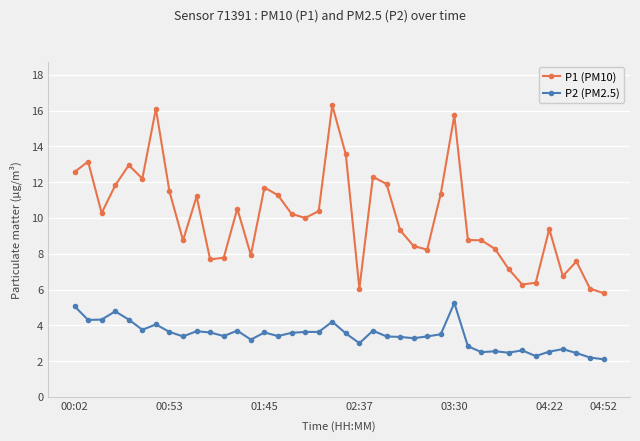

What is the lowest value of the P2 (PM2.5) series?

2.1